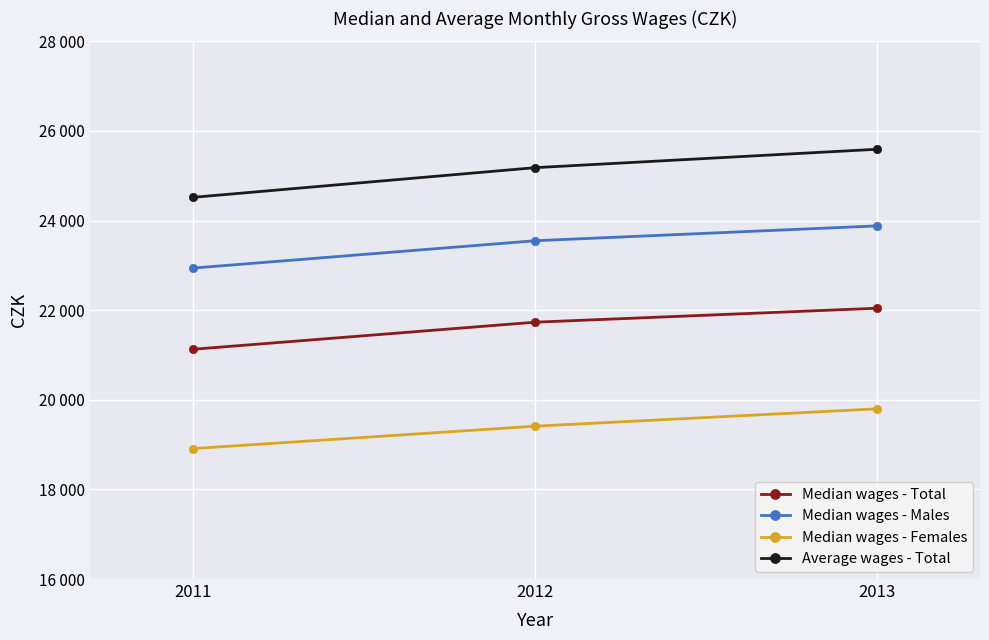

Is this an area chart (filled region under the line)?

No